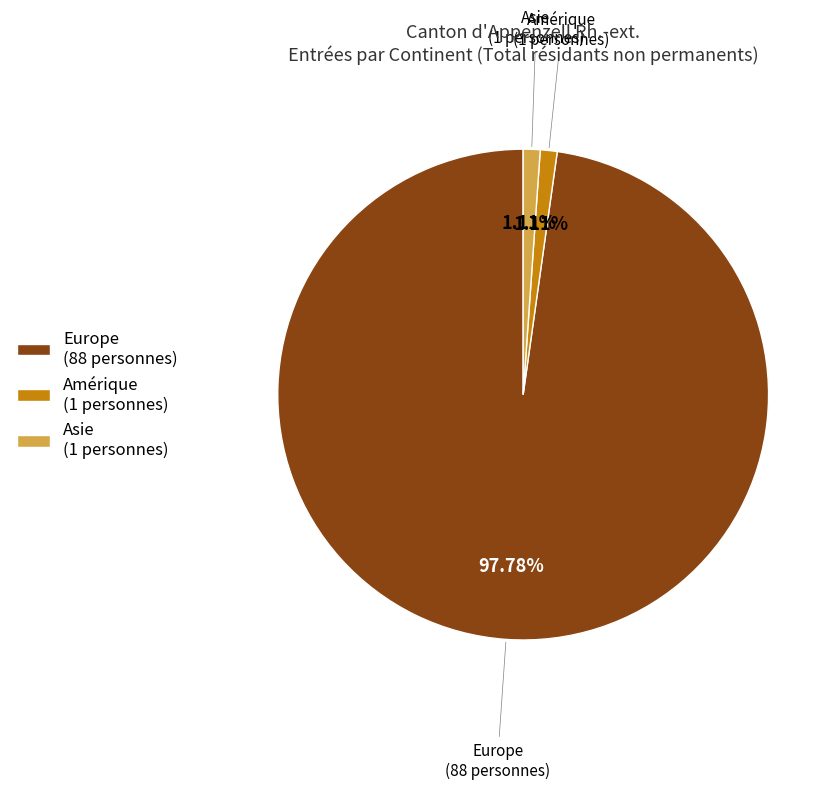

Is the sum of Asie (1 personnes) and Amérique (1 personnes) greater than half?

No